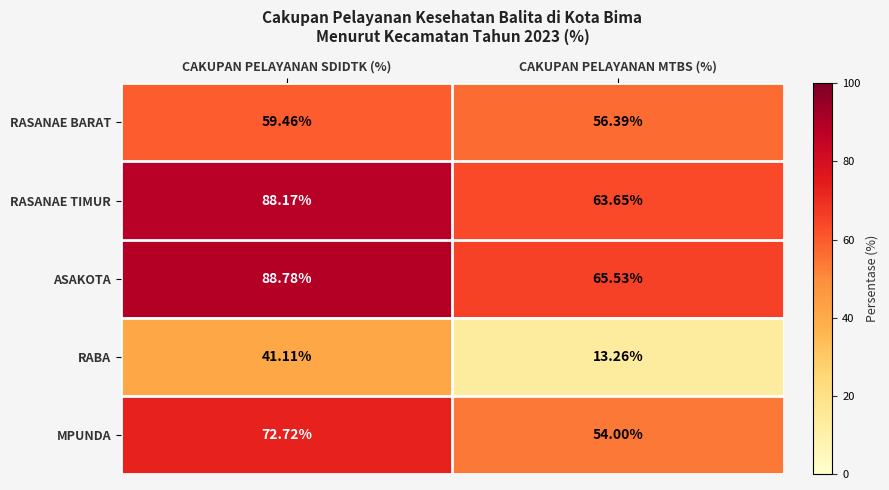

Which category has the lowest value in the MPUNDA series?

CAKUPAN PELAYANAN MTBS (%)